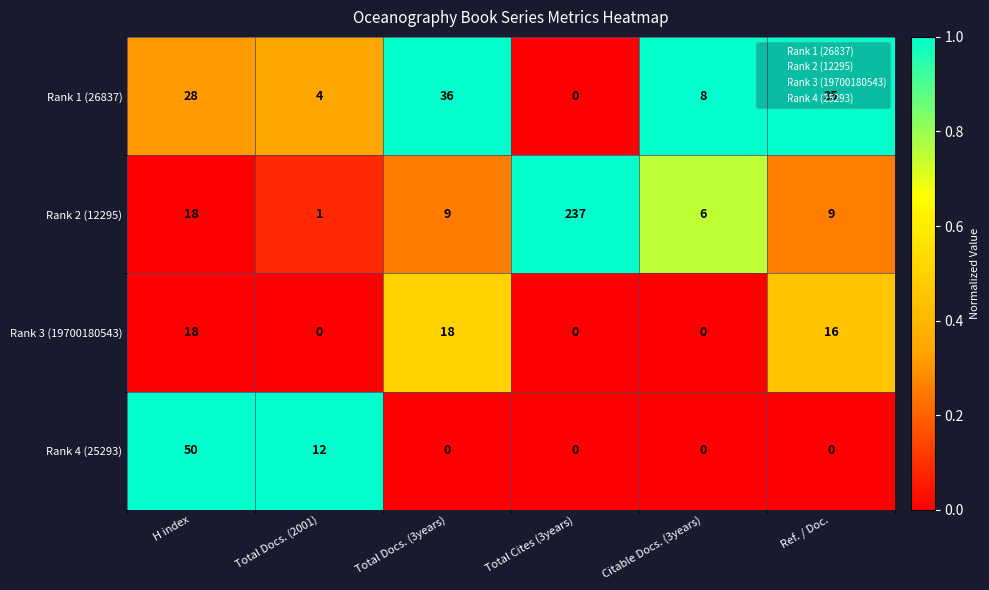

What is the difference between the maximum and minimum values in the Rank 4 (25293) series?

50